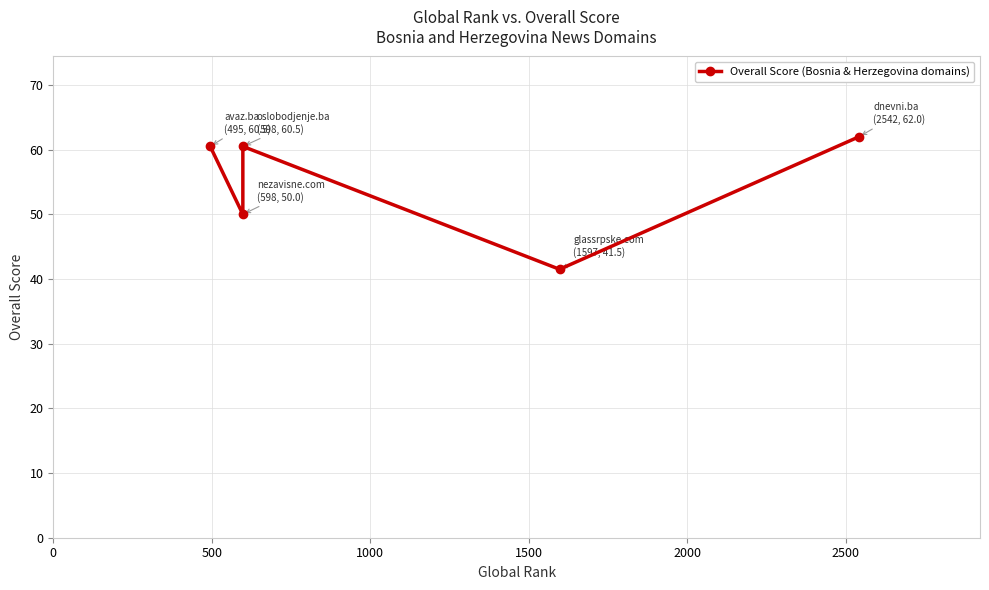

How many interior local valleys (lower than both neighbors) does the data have?

2